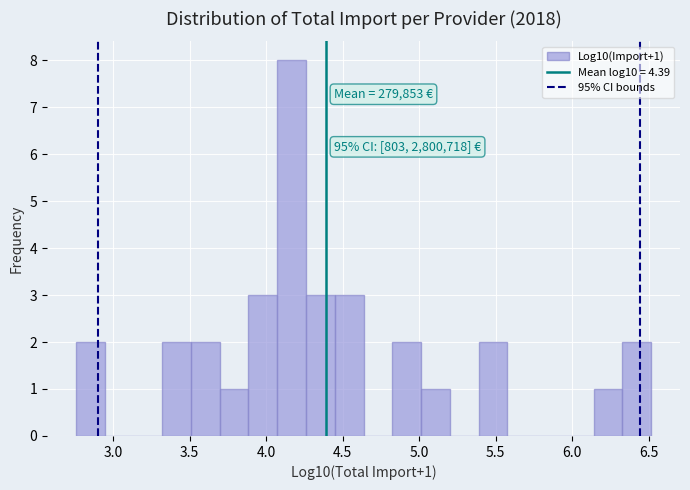

Around what value on the x-axis is the tallest bar? Give the approximate position of its centre, as read against the axis.

4.15